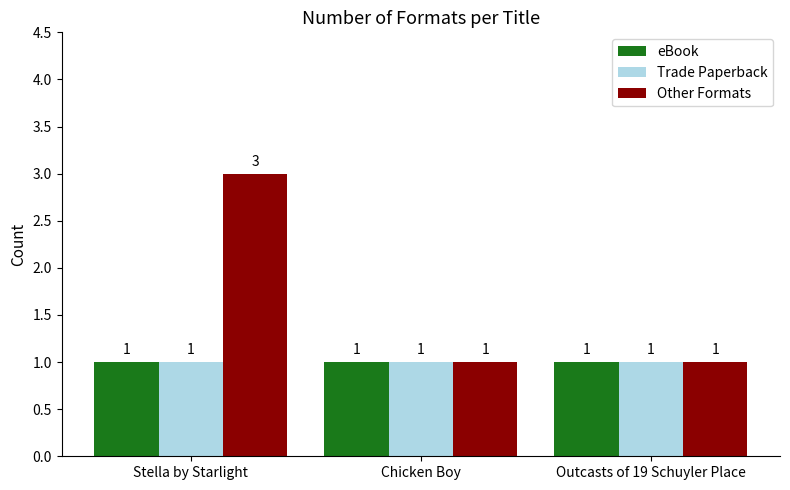

How many Other Formats values are between 1 and 3?

3